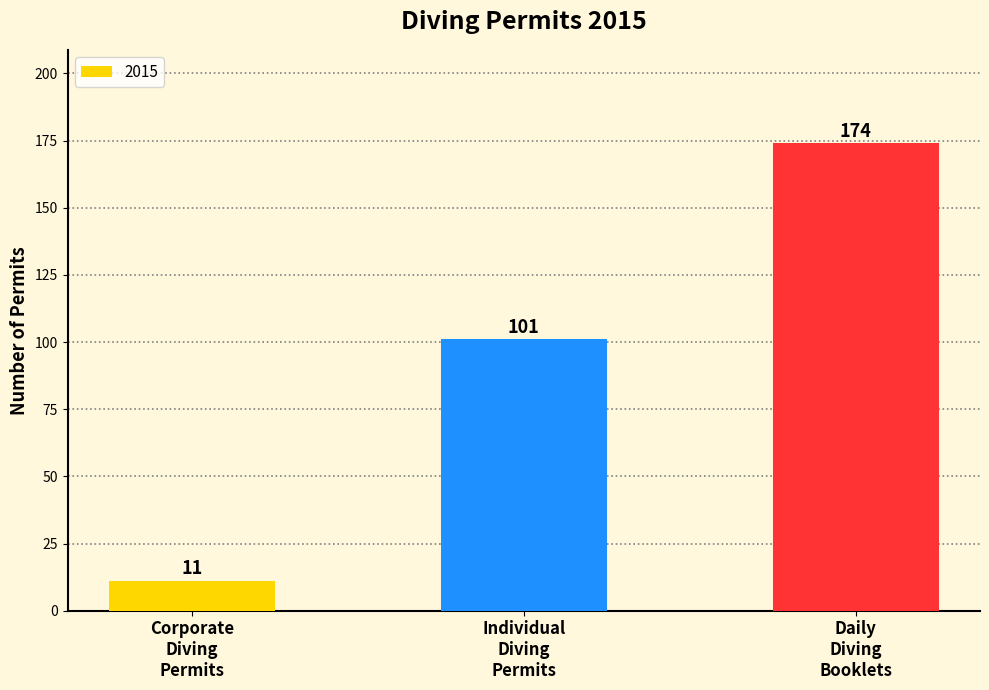

How many values are between 11 and 174?

3